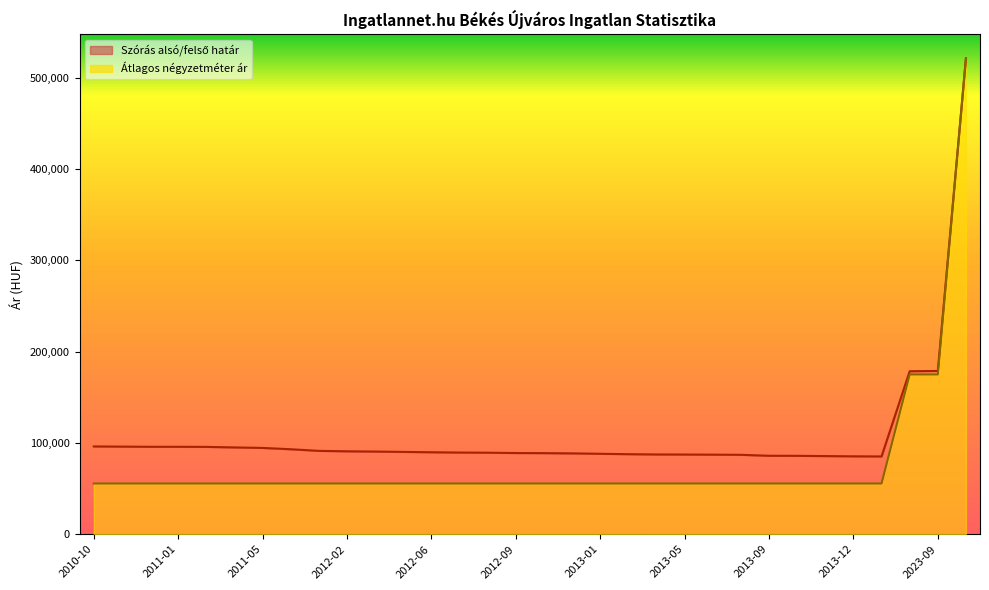

Does the chart display data point markers on the line(s)?

No